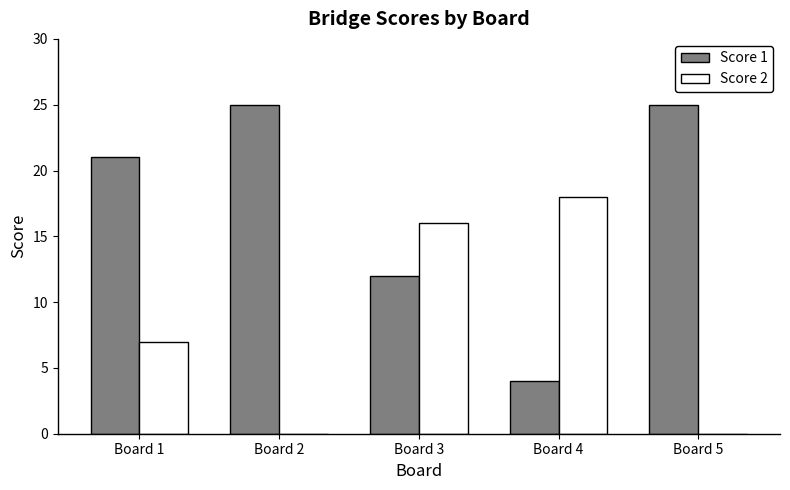

Reading left to right, transcribe all the data shown in this chart.

Score 1: 21	25	12	4	25
Score 2: 7	0	16	18	0